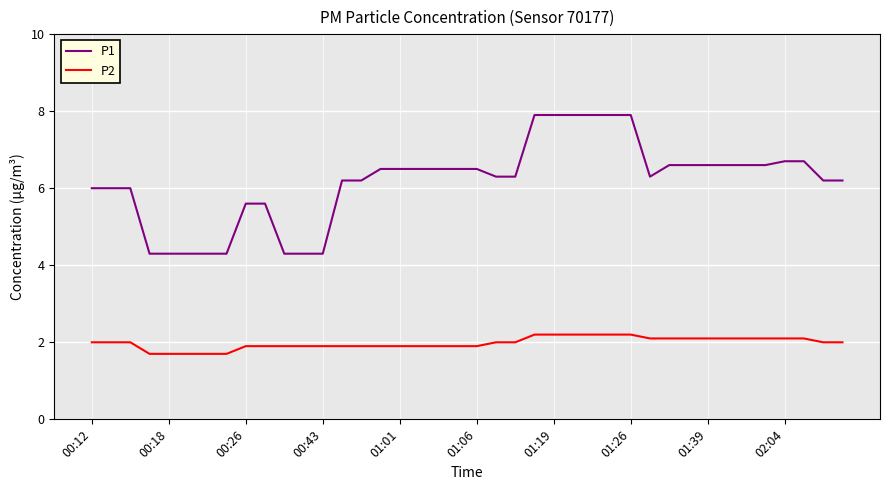

Count the number of categories in the chart.

40